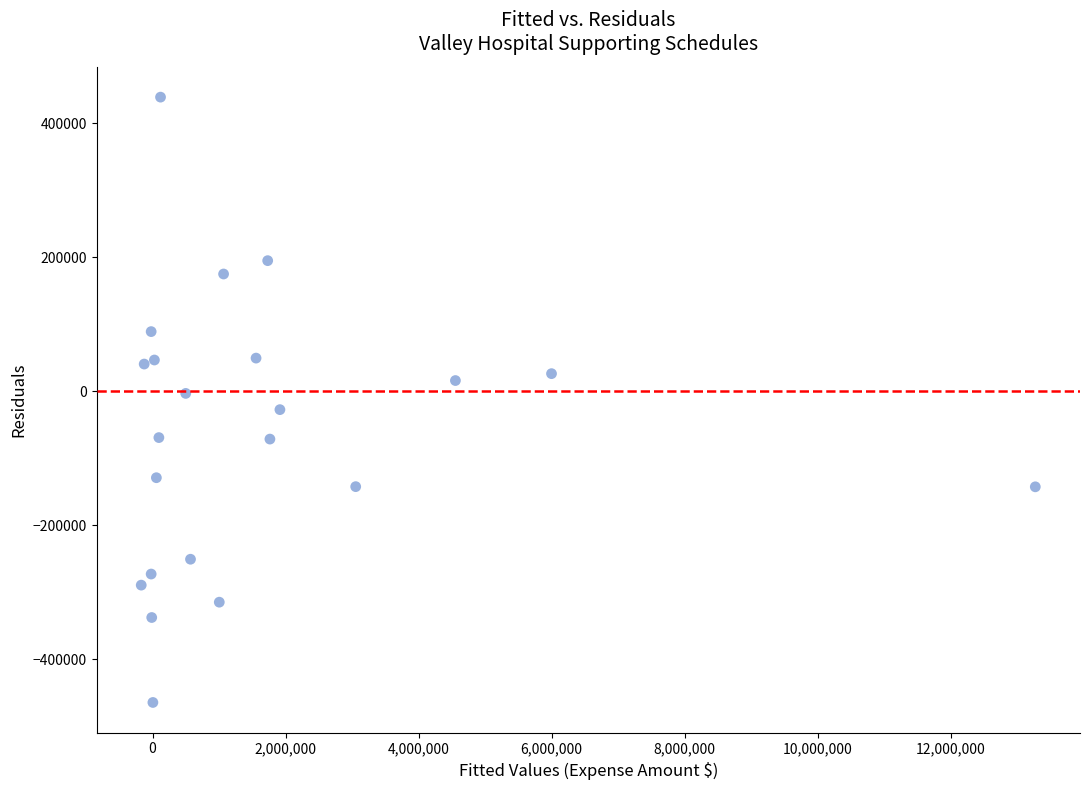

What is the range of Y values (max minus min)?

903360.4